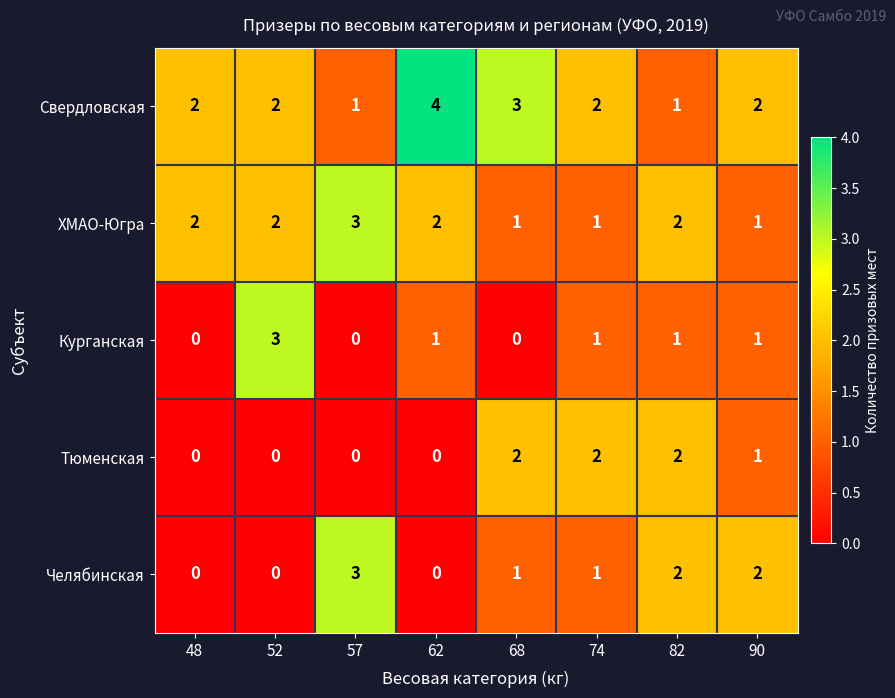

How many values in Челябинская are above zero?

5